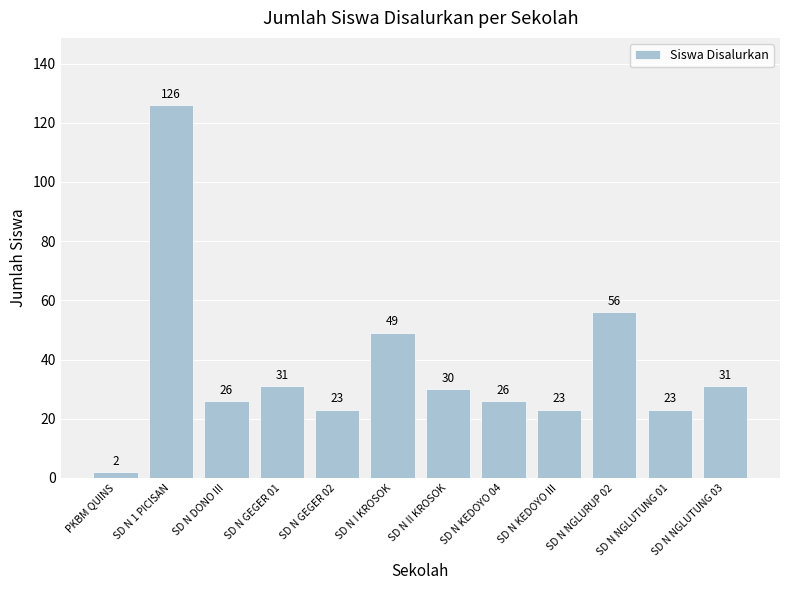

Are the bars horizontal?

No